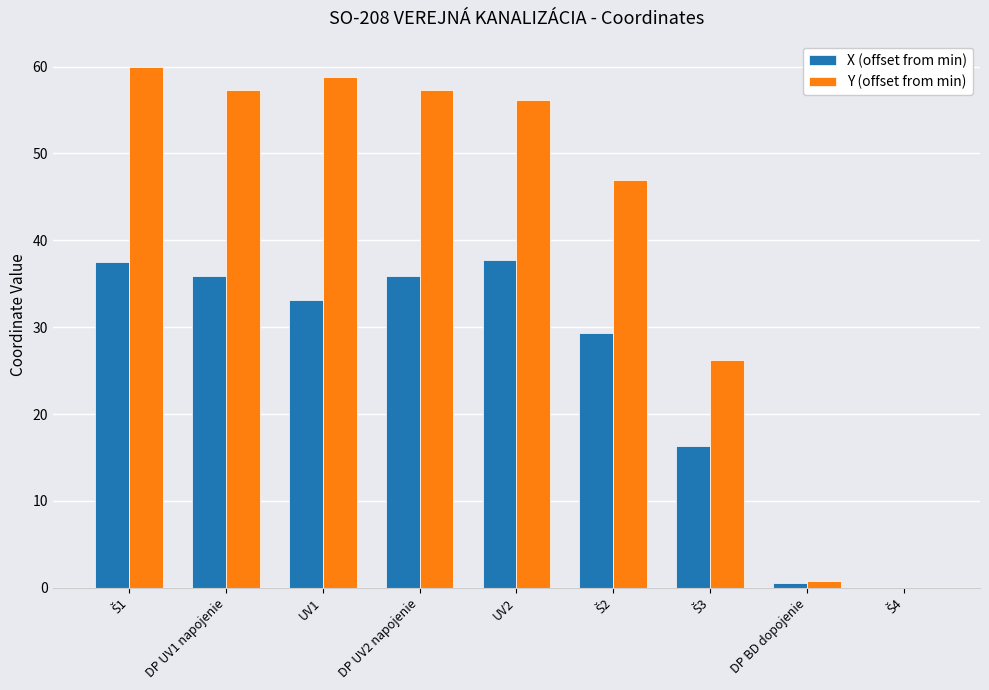

Is it true that X (offset from min) equals 8.2 at UV1?

False